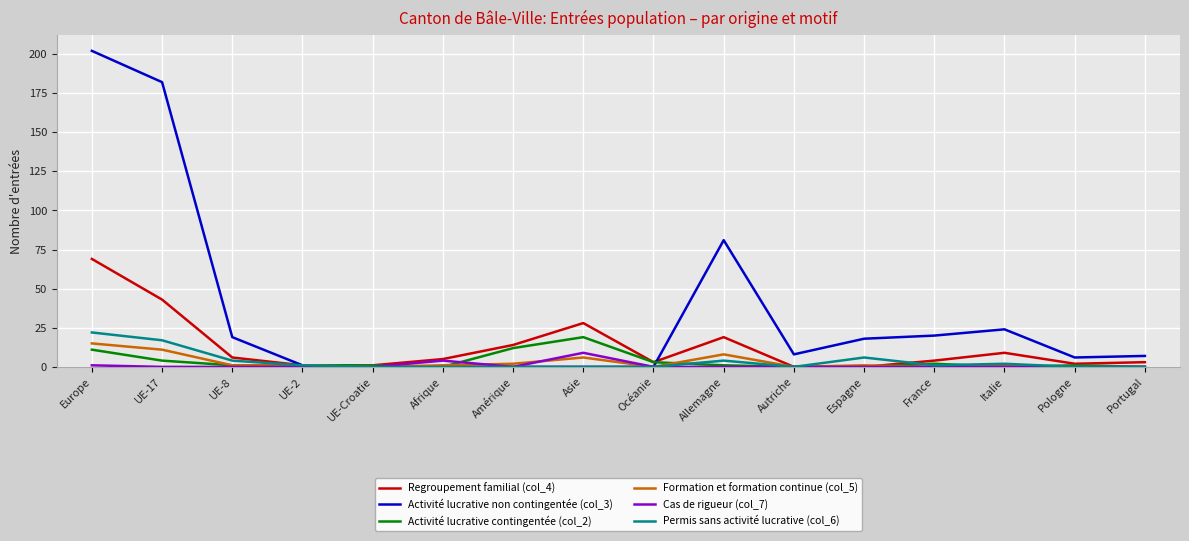

Which series has the largest range (max minus min)?

Activité lucrative non contingentée (col_3)